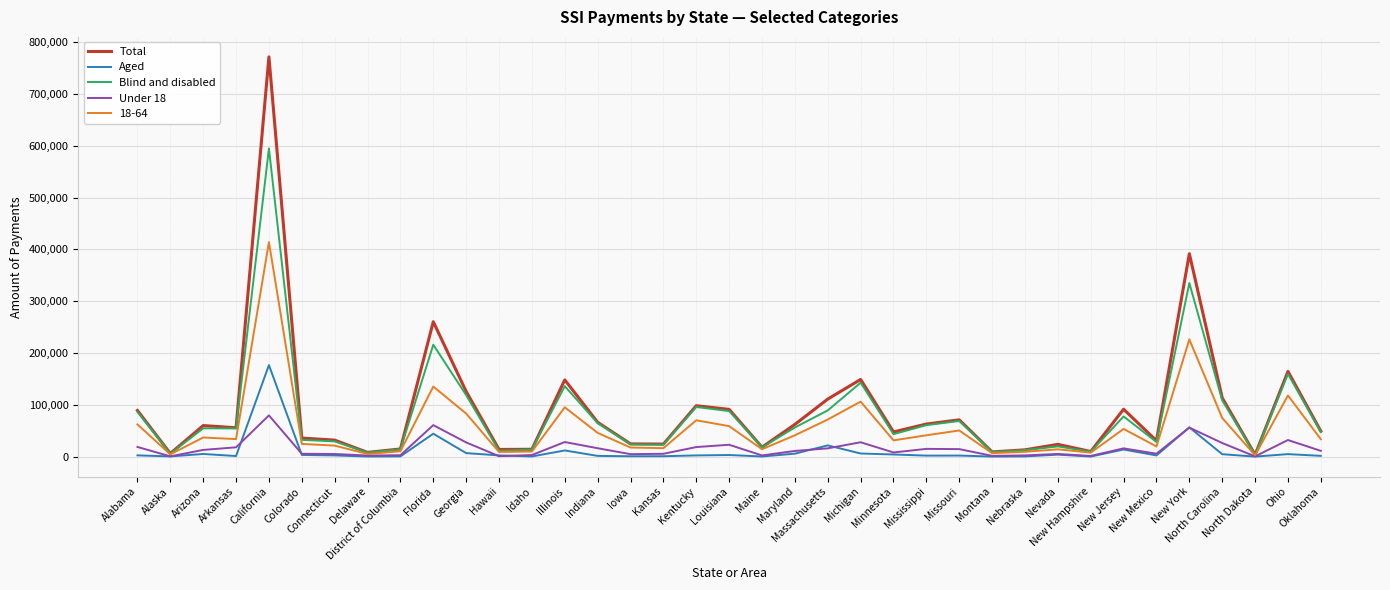

Which series has the largest range (max minus min)?

Total